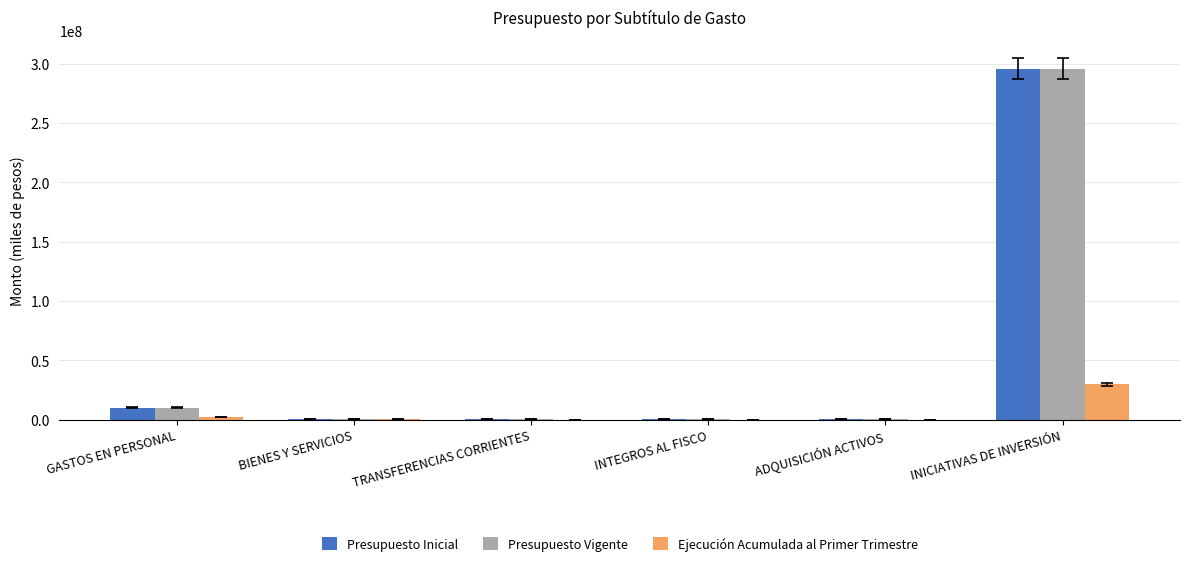

How many categories are shown in the chart?

6